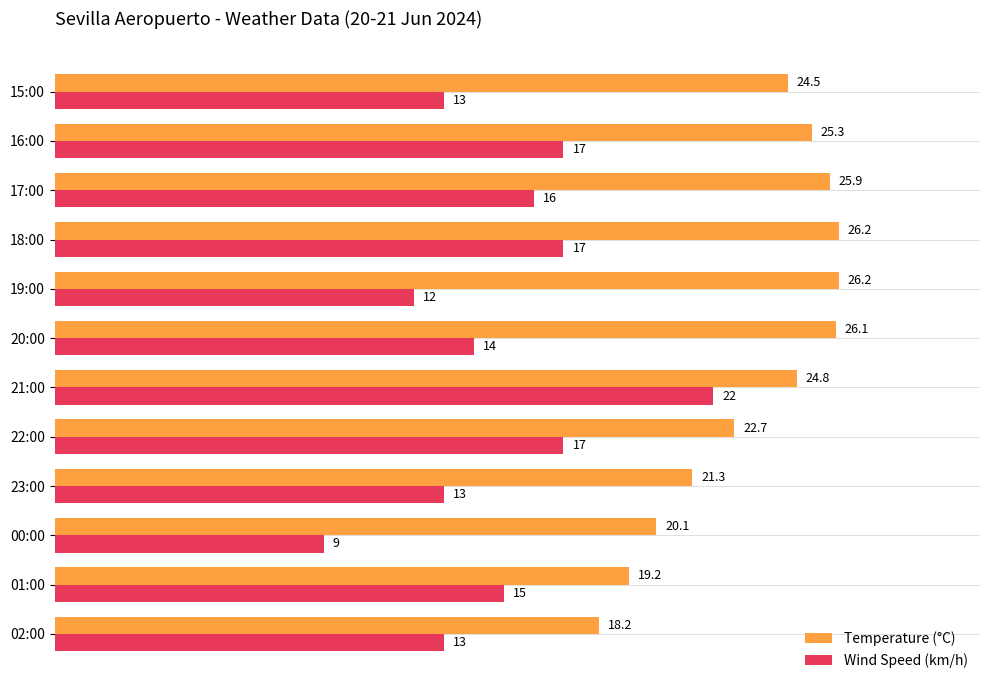

Rank the series at 21:00 from lowest to highest value.

Wind Speed (km/h), Temperature (°C)